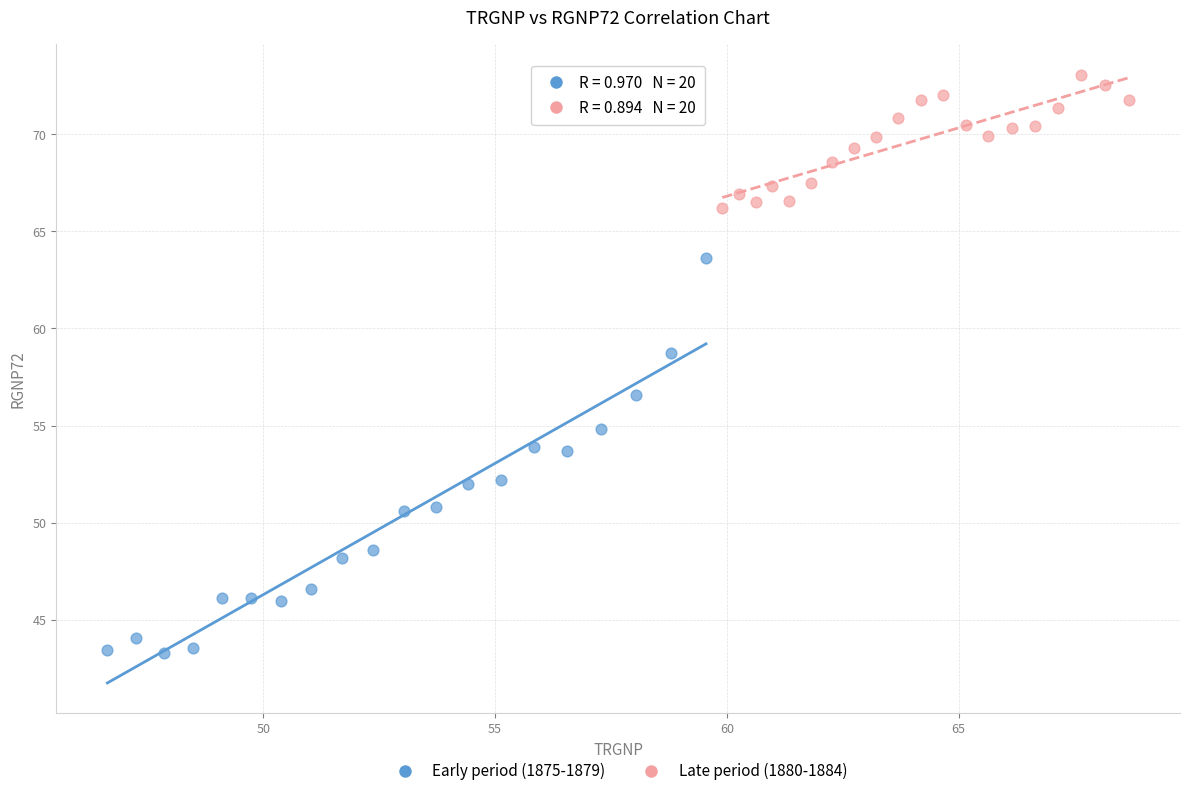

Which series has the largest Y range (max minus min)?

Early period (1875-1879)